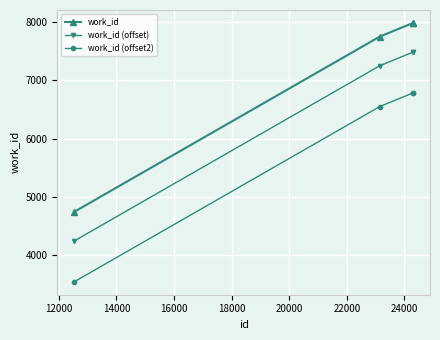

True or false: work_id (offset2) and work_id (offset) cross at least once.

False